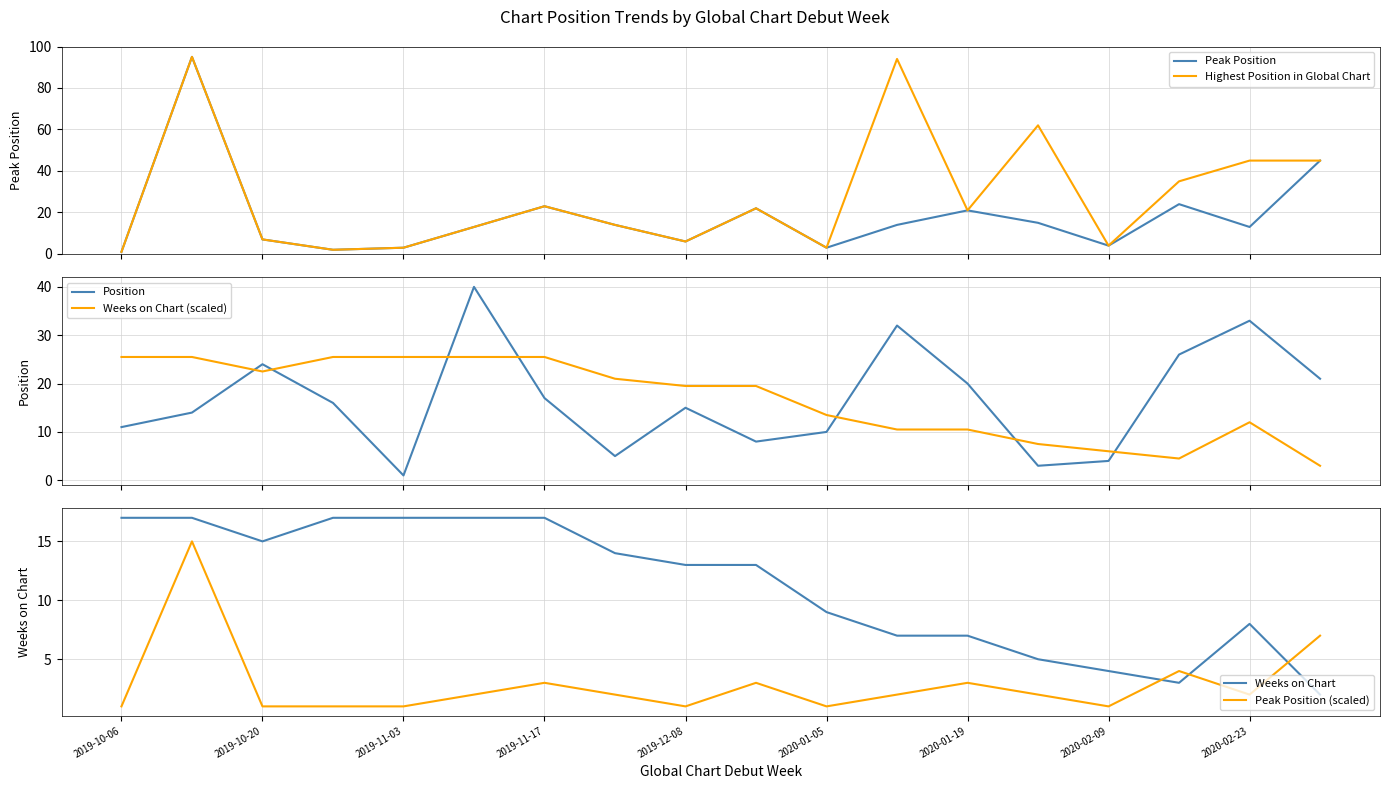

In Weeks on Chart (scaled), how many points are higher than both neighbors (excluding endpoints)?

1